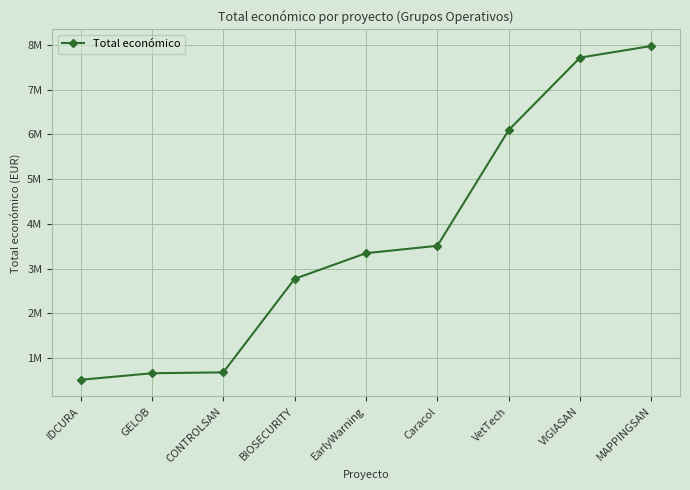

What position from the left is Caracol?

6